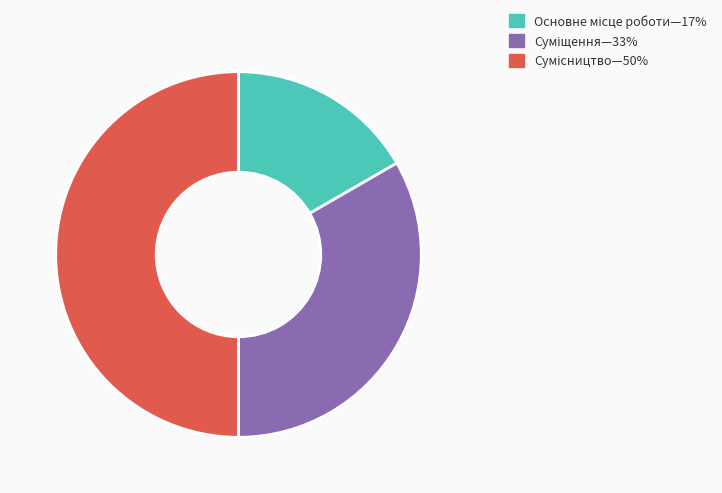

How many slices are in this pie chart?

3